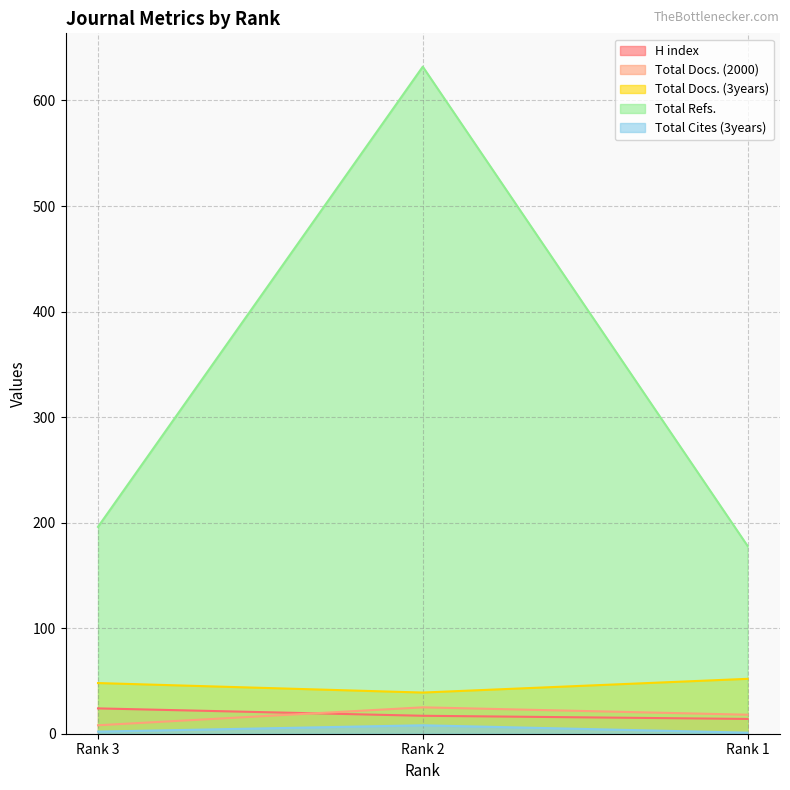

Reading left to right, list all the values displayed in this chart.

H index: Rank 3=24	Rank 2=17	Rank 1=14
Total Docs. (2000): Rank 3=8	Rank 2=25	Rank 1=18
Total Docs. (3years): Rank 3=48	Rank 2=39	Rank 1=52
Total Refs.: Rank 3=196	Rank 2=632	Rank 1=178
Total Cites (3years): Rank 3=2	Rank 2=8	Rank 1=1